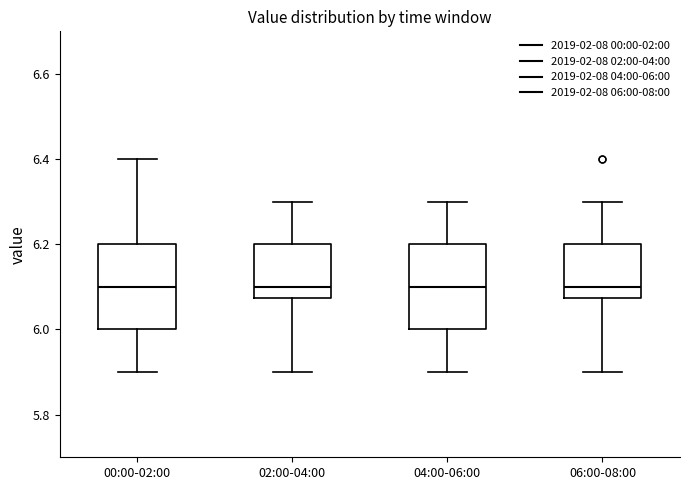

Reading left to right, transcribe this box plot: for each box, give where its median line is, the range the box spans, and where its two whiskers end, as read against the y-axis. The values are not printed on the chart, so give them approximately, as read against the axis.

00:00-02:00: median 6.10, box 6.00 to 6.20, whiskers 5.90 to 6.40
02:00-04:00: median 6.10, box 6.08 to 6.20, whiskers 5.90 to 6.30
04:00-06:00: median 6.10, box 6.00 to 6.20, whiskers 5.90 to 6.30
06:00-08:00: median 6.10, box 6.08 to 6.20, whiskers 5.90 to 6.30